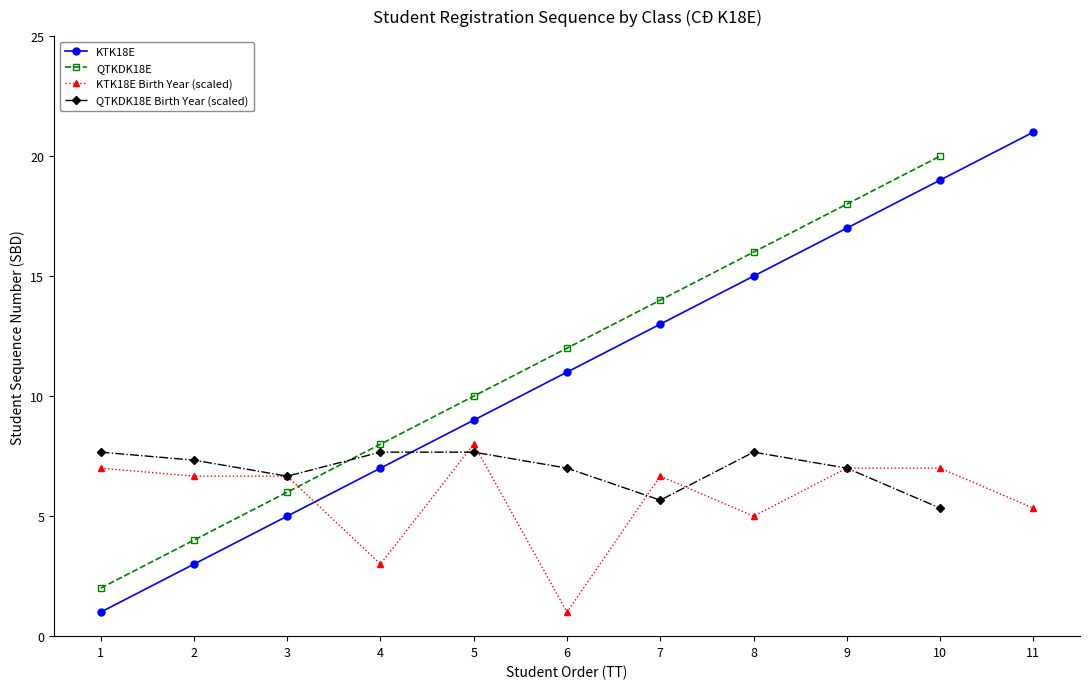

The value at 6 is 11. True or false?

True